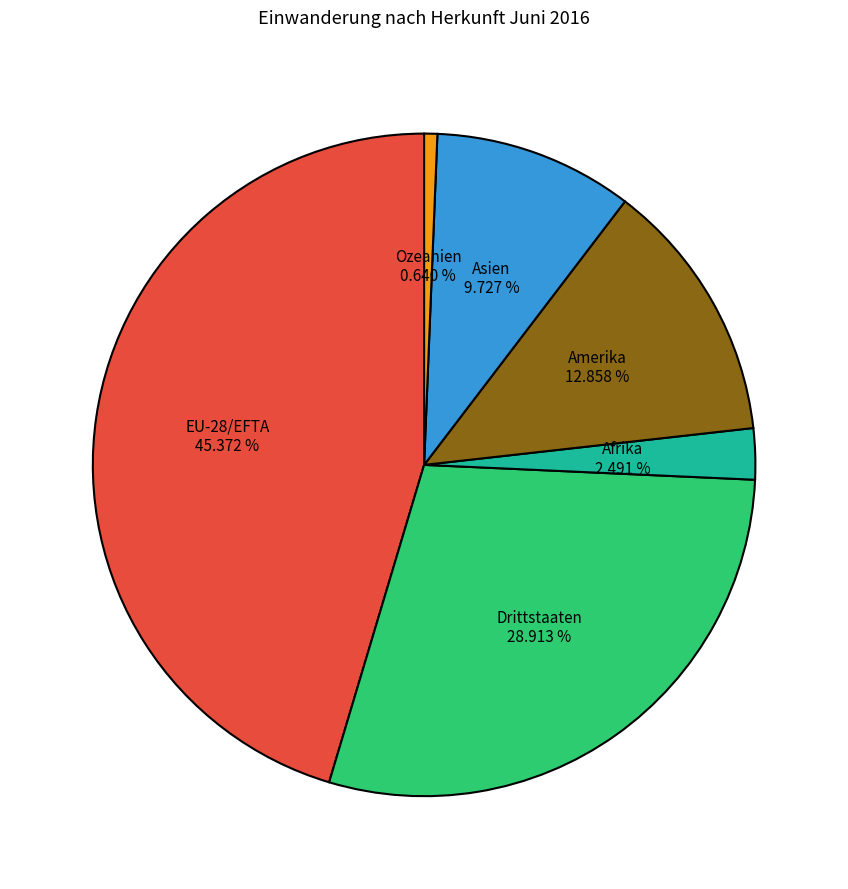

What is the smallest slice in the pie chart?

Ozeanien